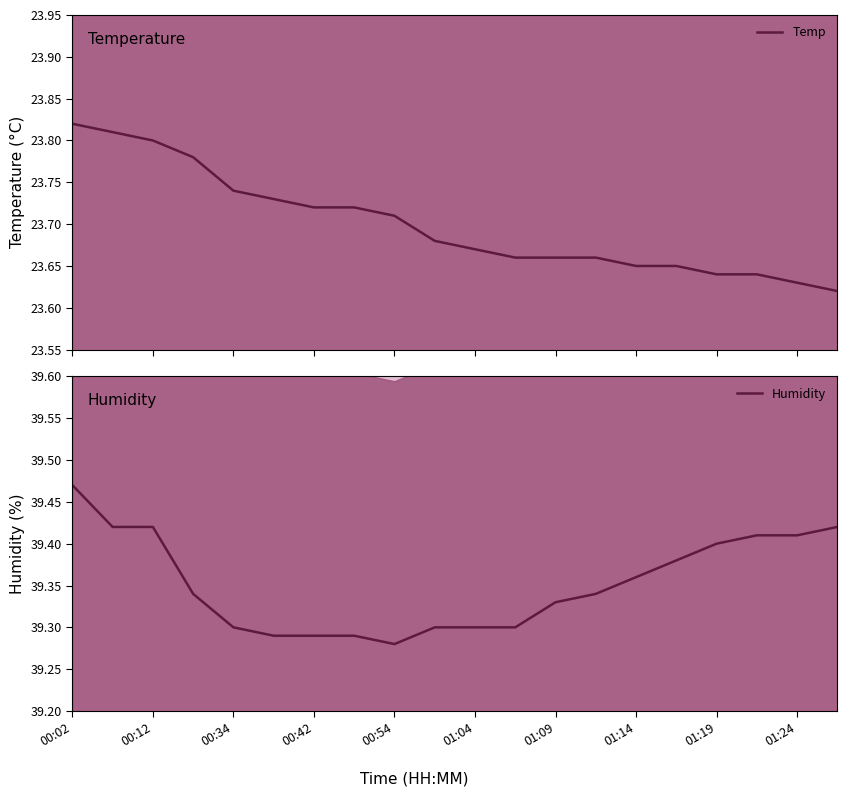

How many Temp values are between 23 and 24?

20